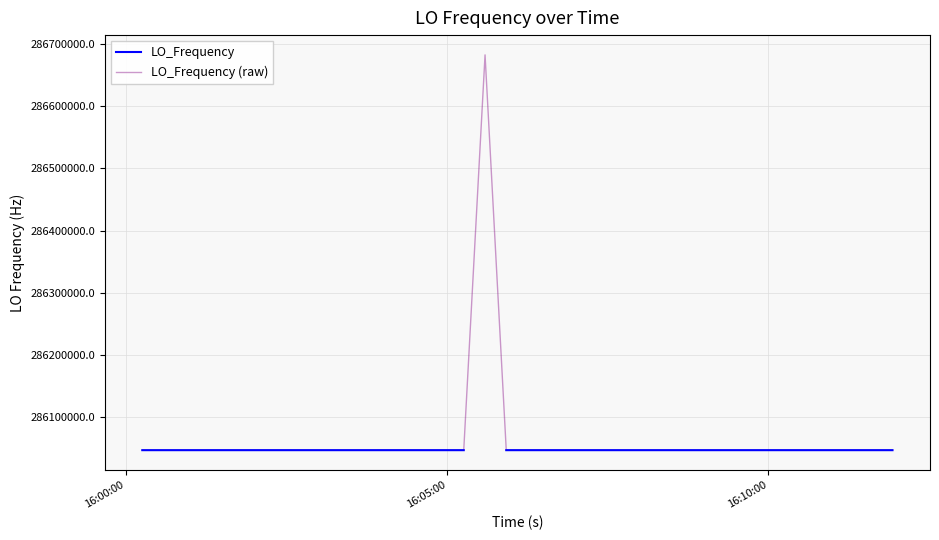

At how many categories does at least one series exceed 286362371?

1